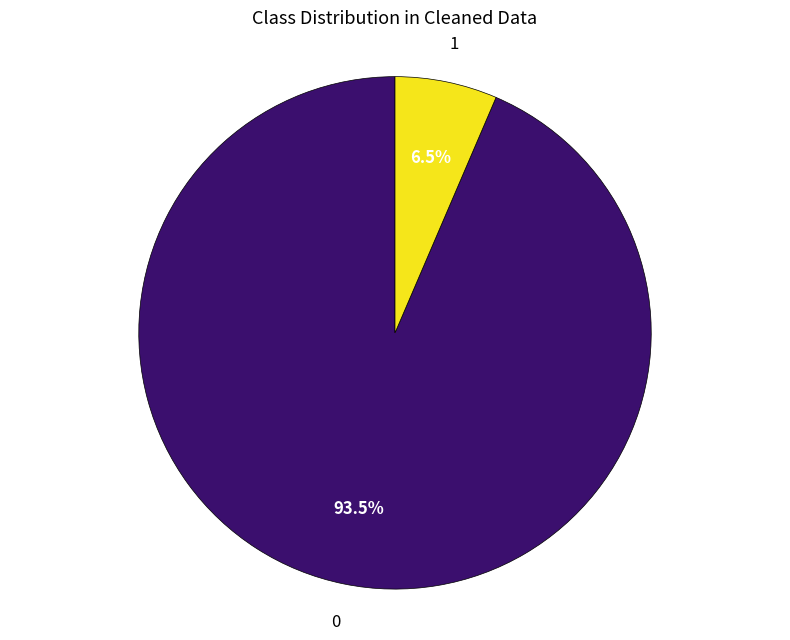

To the nearest percent, what is the average slice percentage?

50%